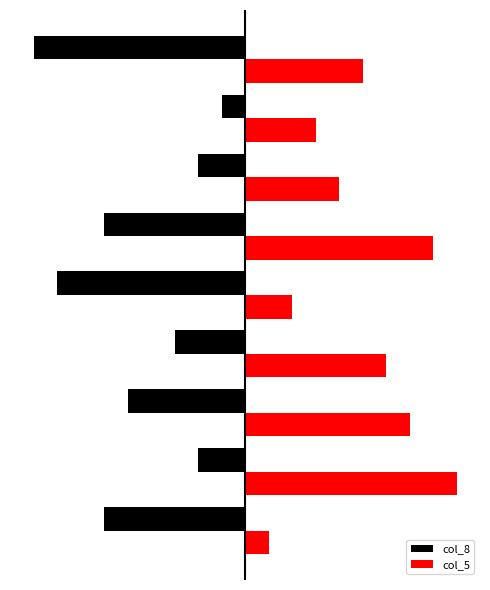

What are all the series names shown in the legend?

col_8, col_5